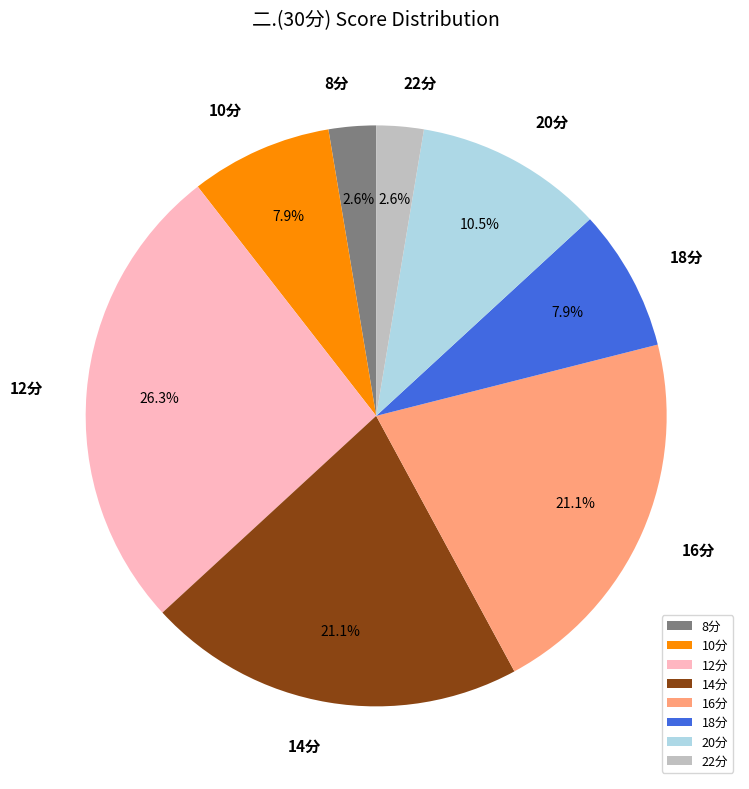

To the nearest percent, what is the difference between the largest and smallest slice percentages?

24%